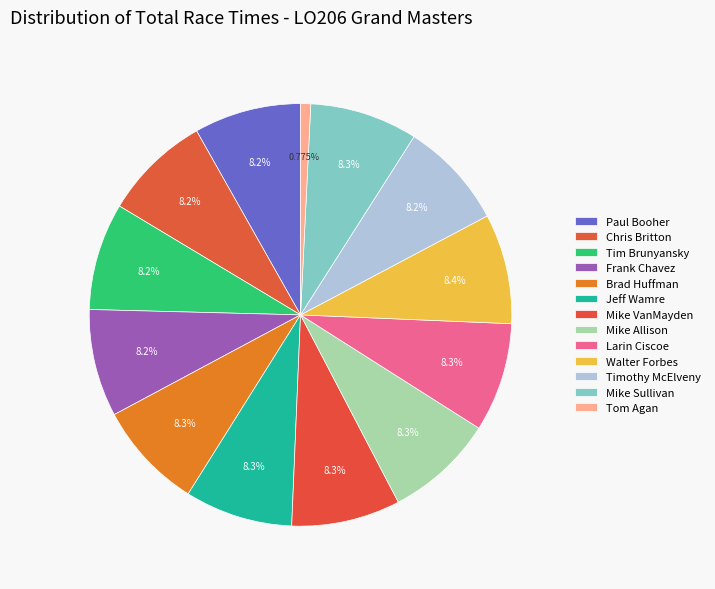

The Mike VanMayden slice represents 18% of the pie. True or false?

False